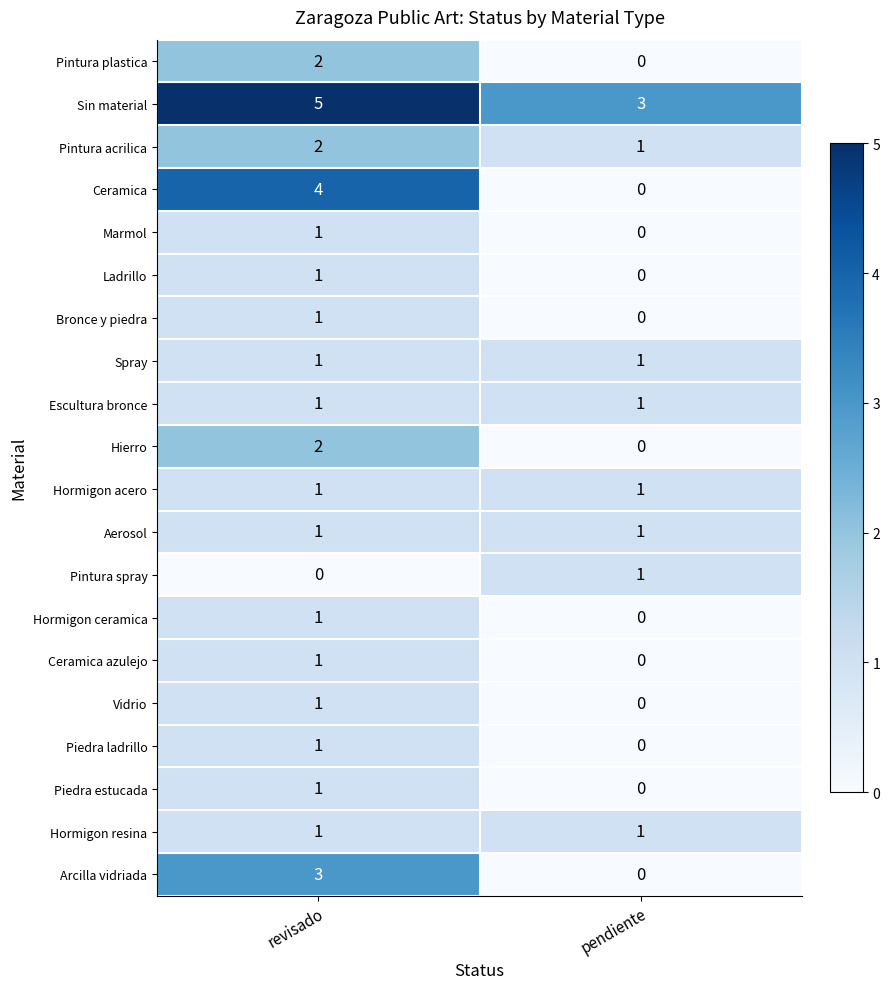

Which series has the largest range (max minus min)?

Ceramica